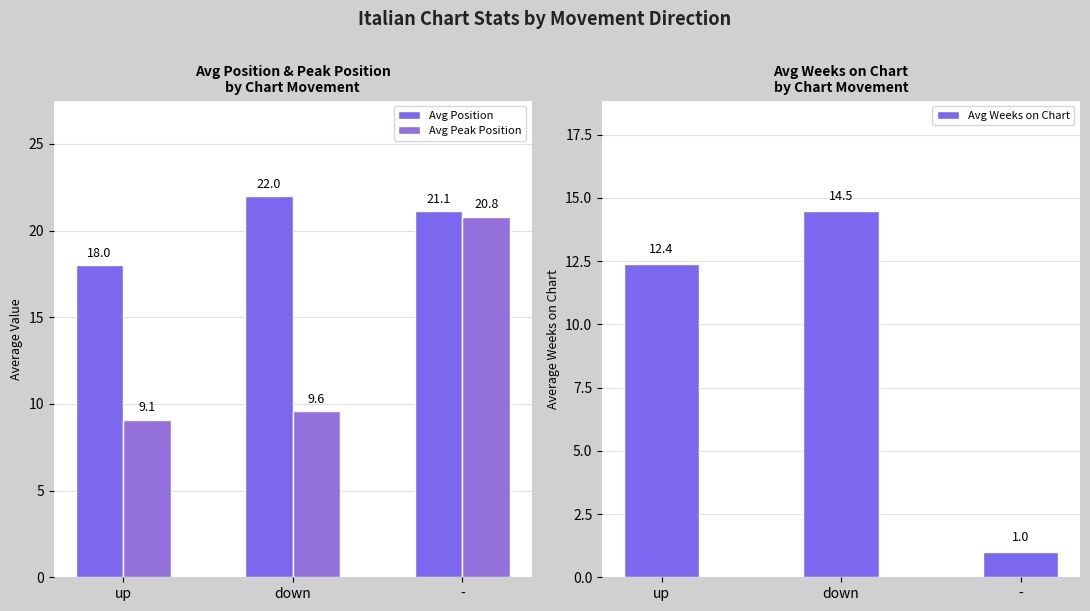

What are all the series names shown in the legend?

Avg Position, Avg Peak Position, Avg Weeks on Chart